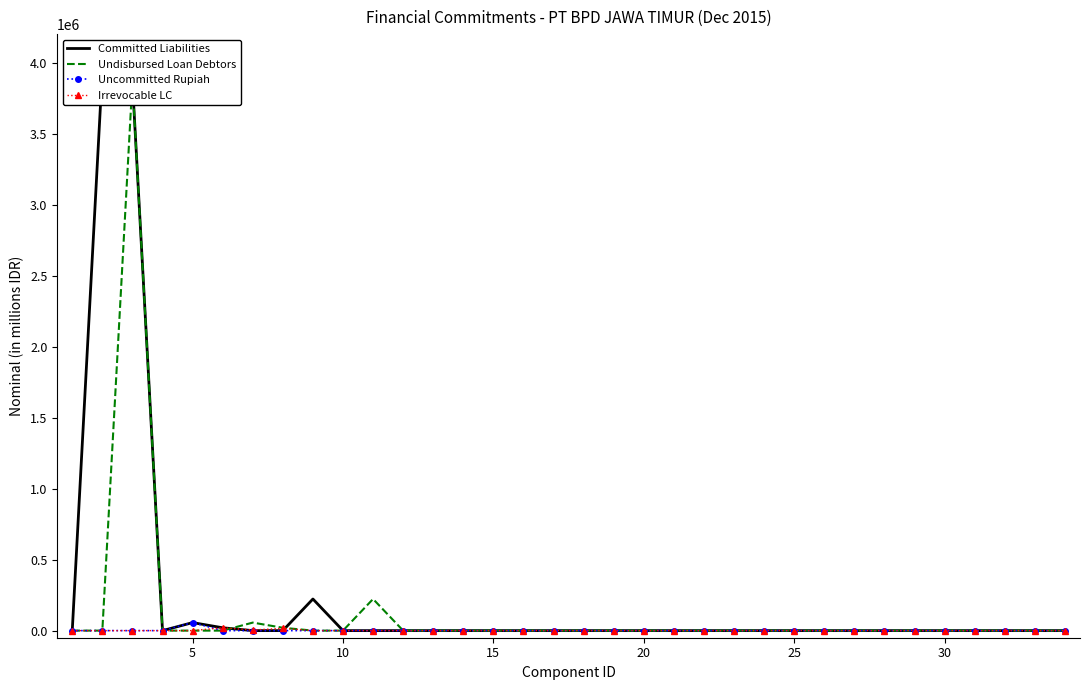

What is the difference between the second highest and second lowest values in the Committed Liabilities series?

3866989